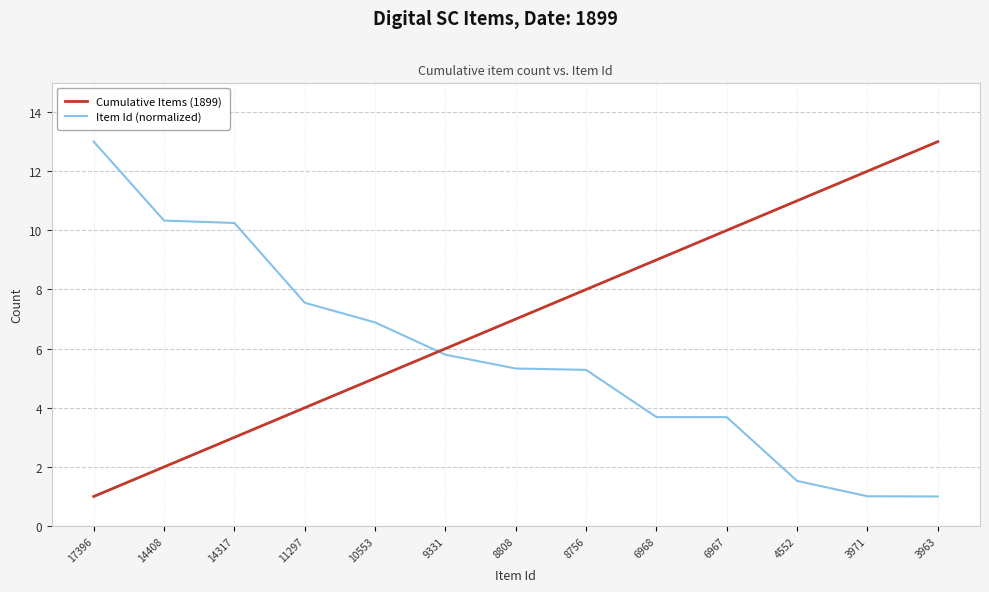

List the series in order of their overall mean, highest first.

Cumulative Items (1899), Item Id (normalized)